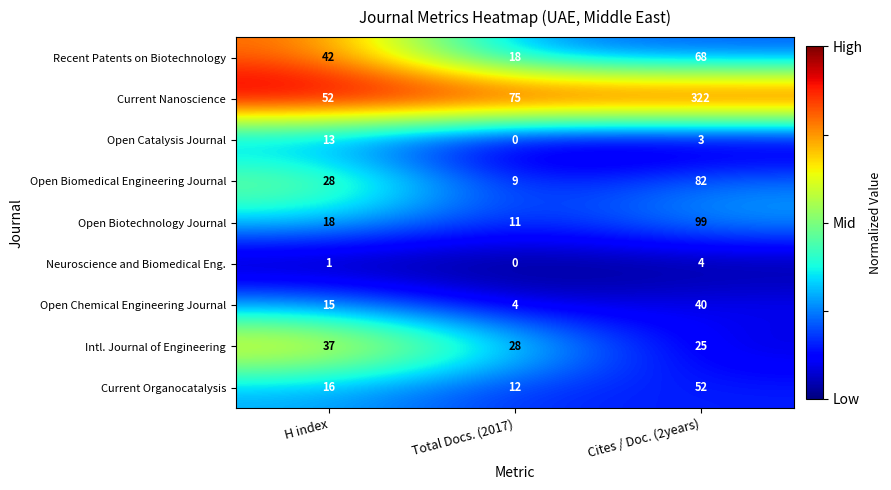

List the labels in order of Open Catalysis Journal value, smallest first.

Total Docs. (2017), Cites / Doc. (2years), H index